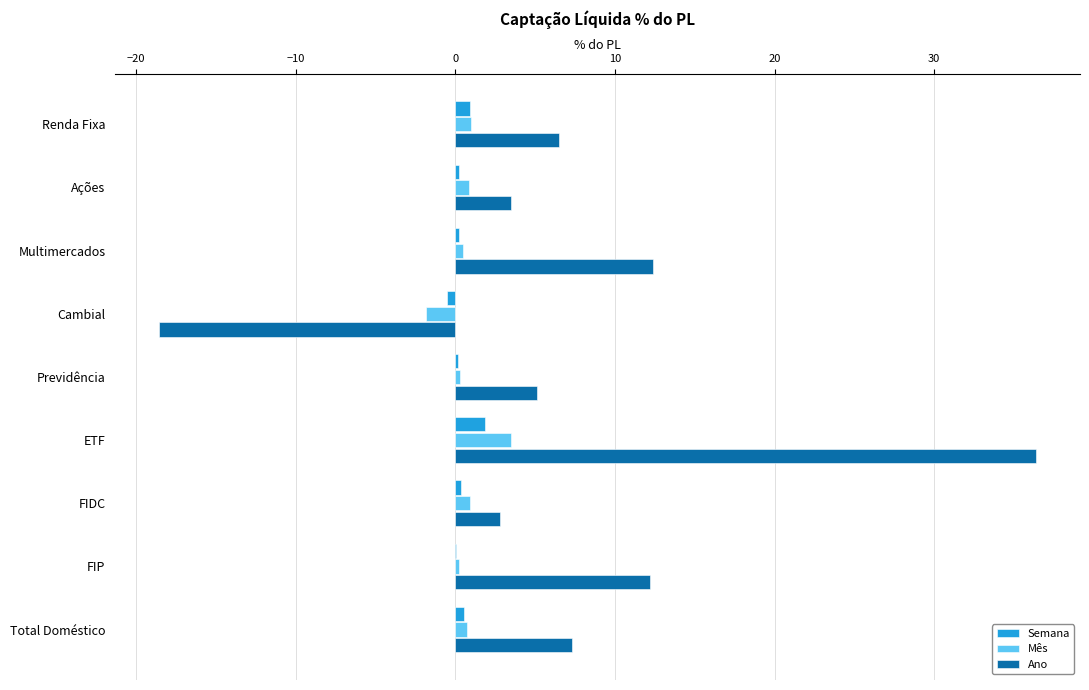

Is it true that Ano equals 2.8 at FIDC?

True